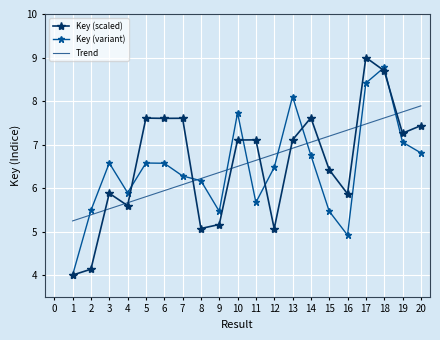

Read the Key (scaled) value at 11.

7.1